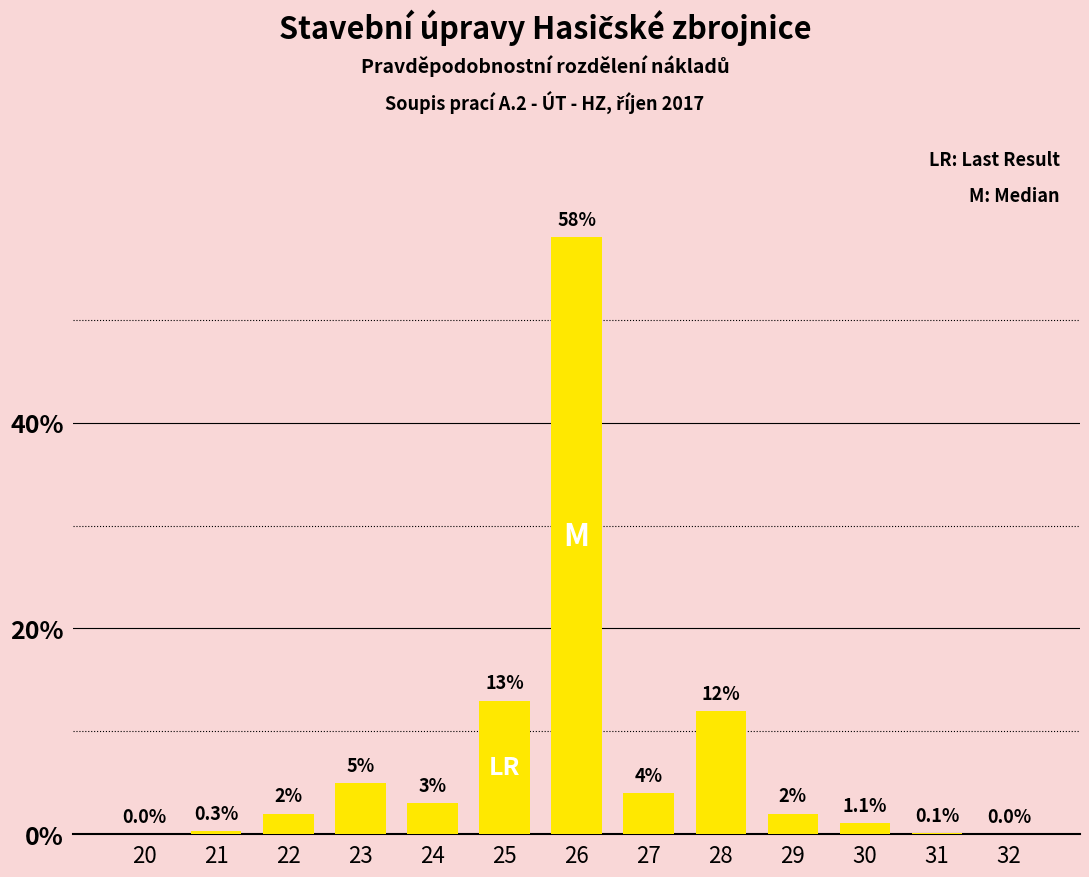

Reading right to left, list all the values displayed in this chart.

32=0.0	31=0.1	30=1.1	29=2.0	28=12.0	27=4.0	26=58.0	25=13.0	24=3.0	23=5.0	22=2.0	21=0.3	20=0.0